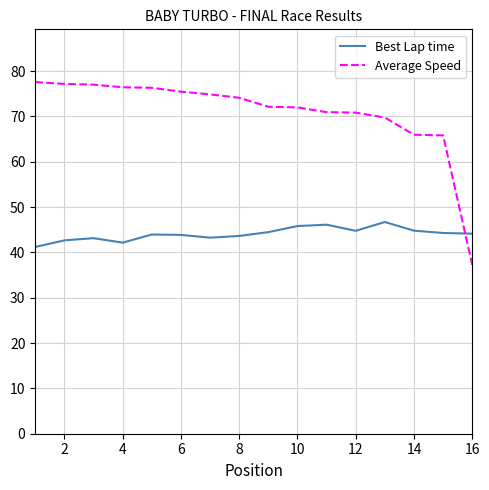

How many series are shown in this chart?

2